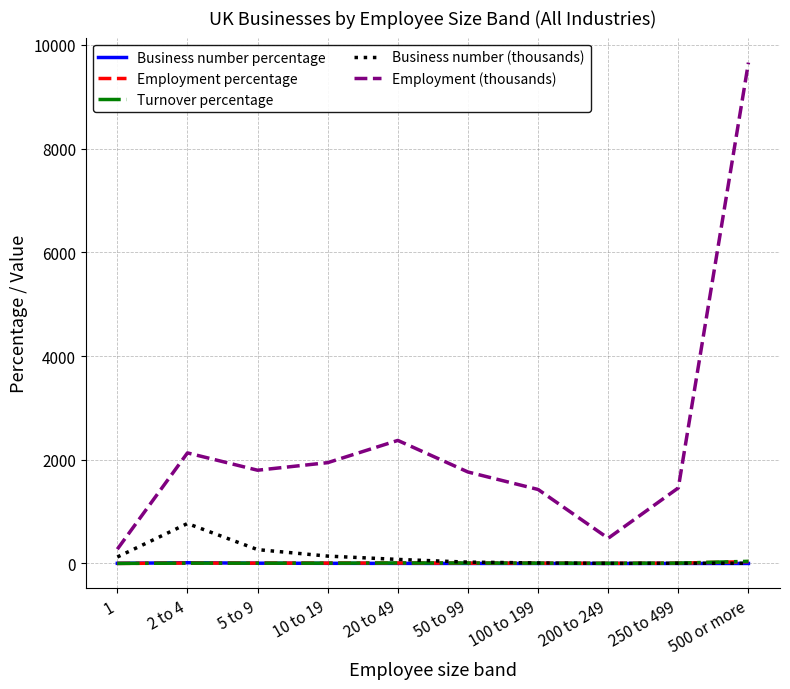

How many series are shown in this chart?

5